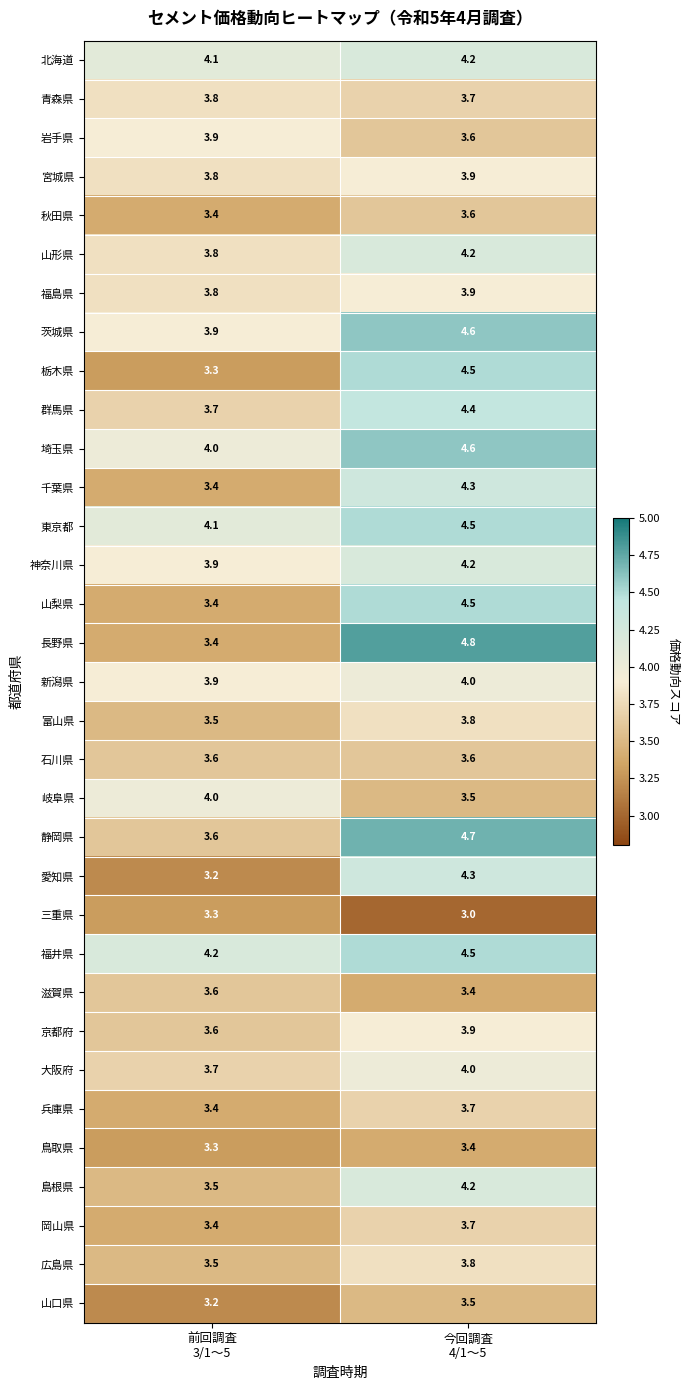

What is the sum of all 愛知県 values?

7.5